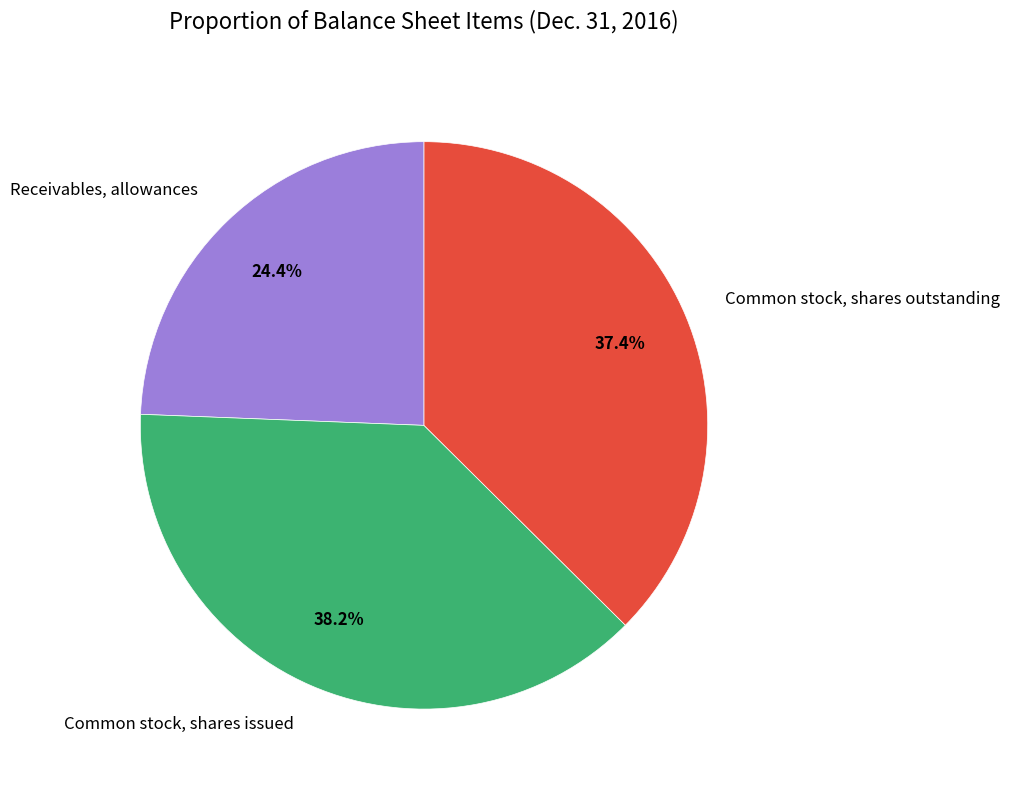

Is Common stock, shares issued the majority of the pie?

No